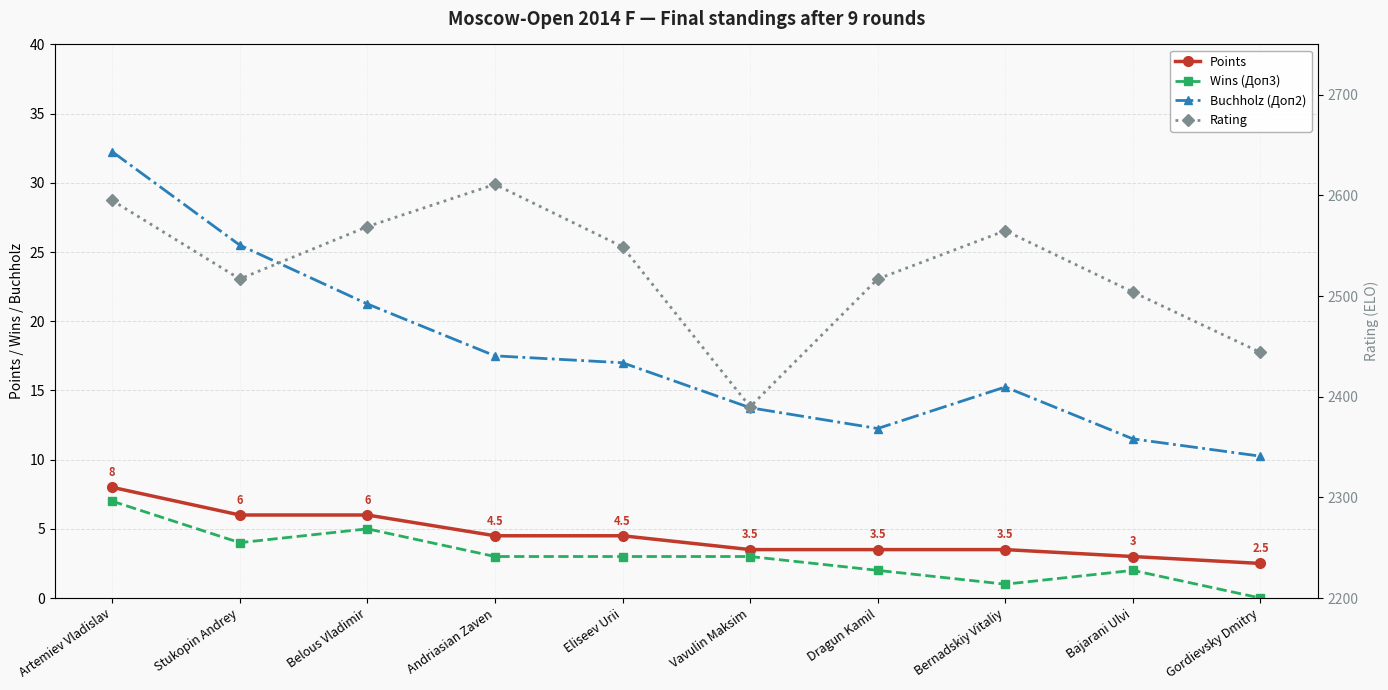

At which category does Buchholz (Доп2) reach its first local peak?

Bernadskiy Vitaliy